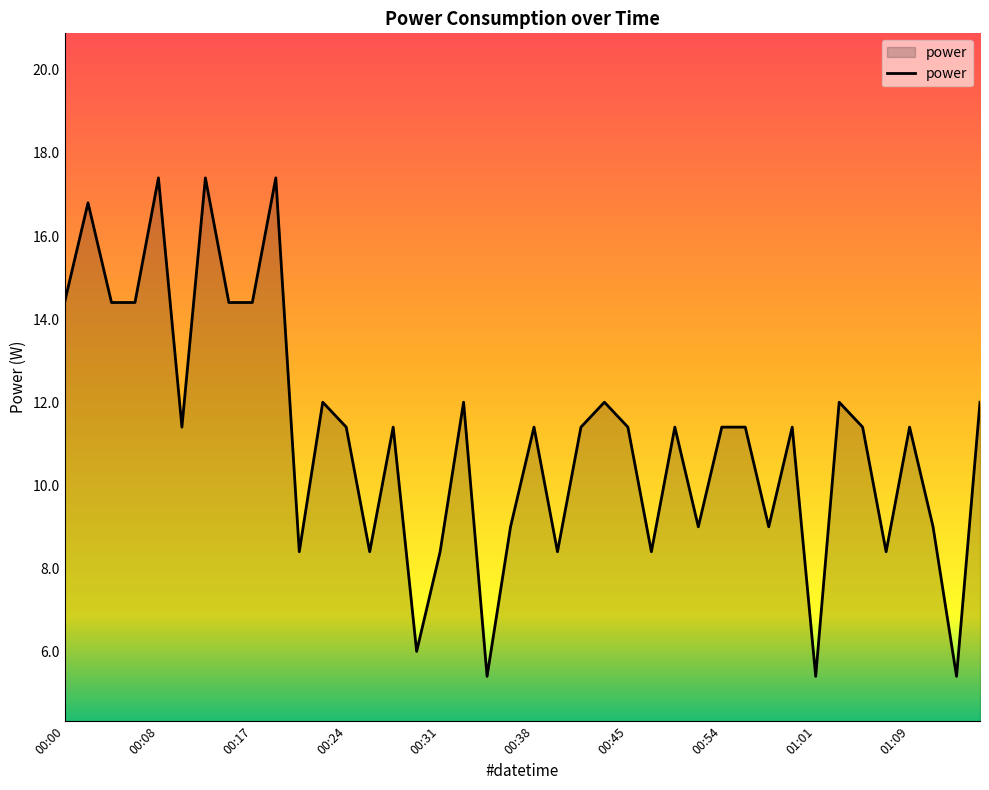

What is the difference between the maximum and minimum values?

12.0